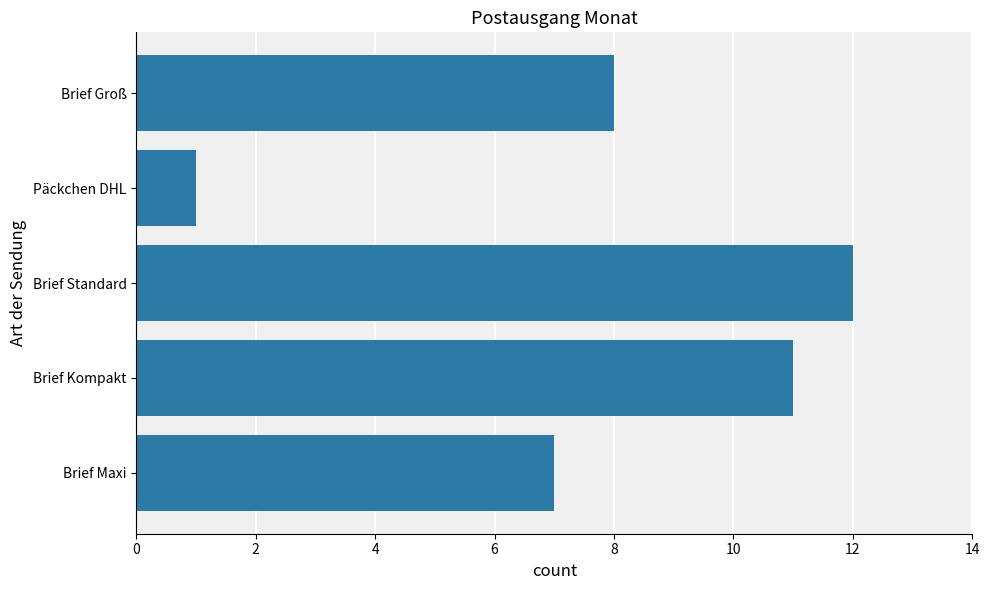

What is the sum of the values at Päckchen DHL and Brief Maxi?

8